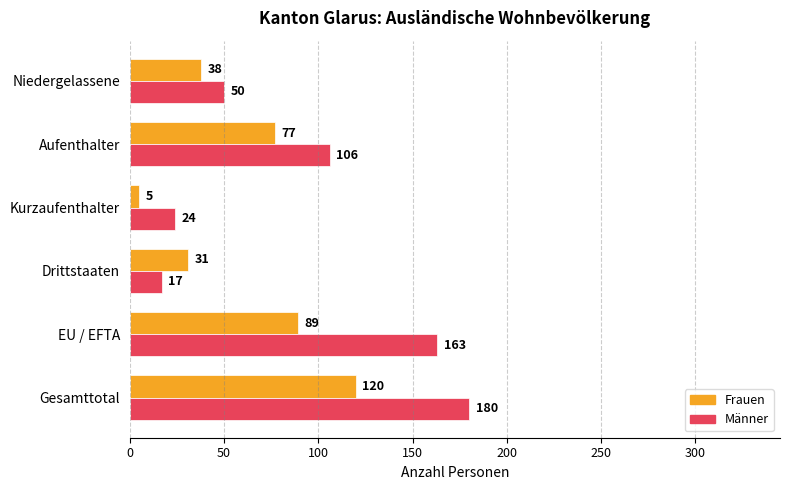

At which label does Männer reach its minimum?

Drittstaaten